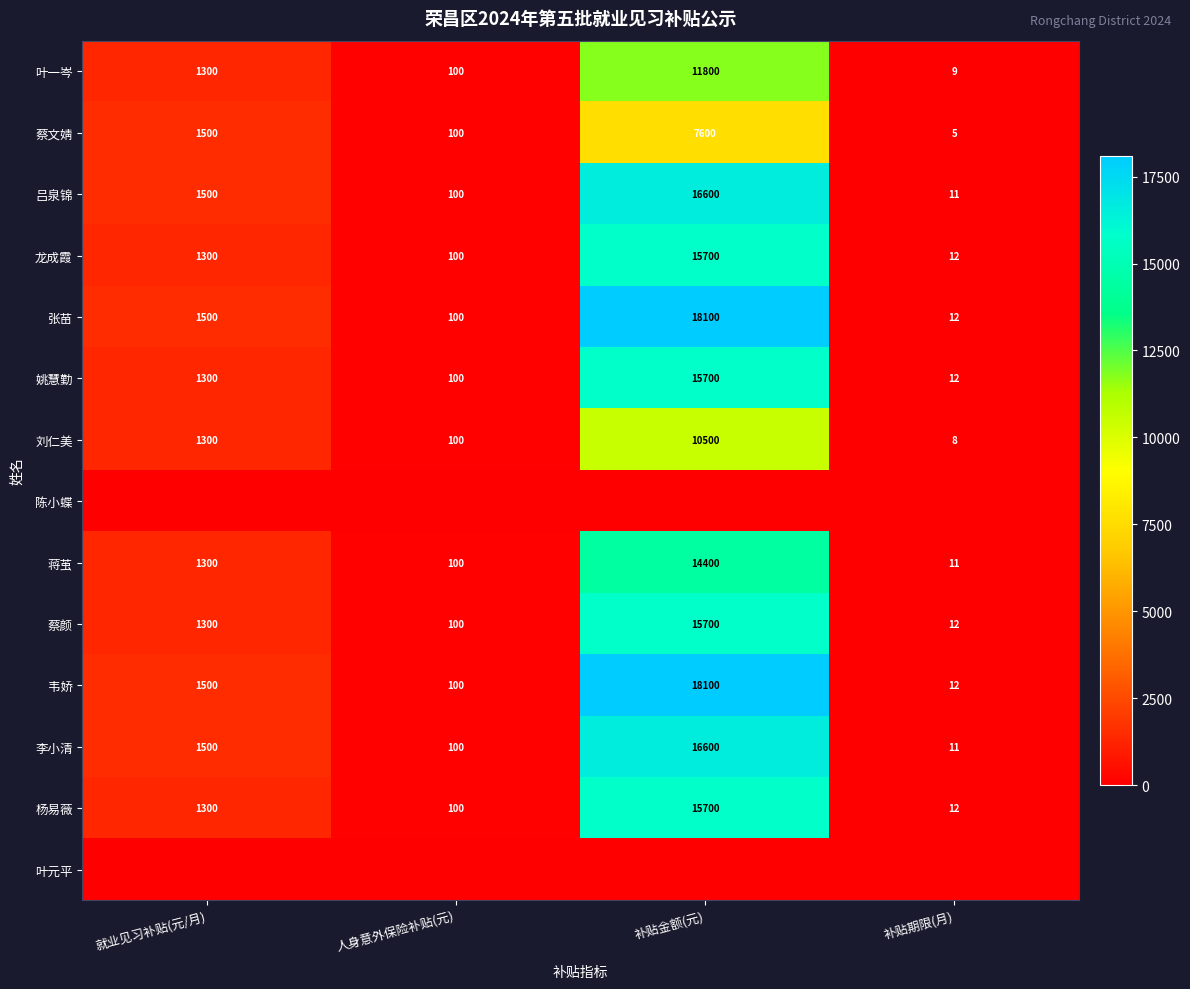

Count the number of categories in the chart.

4